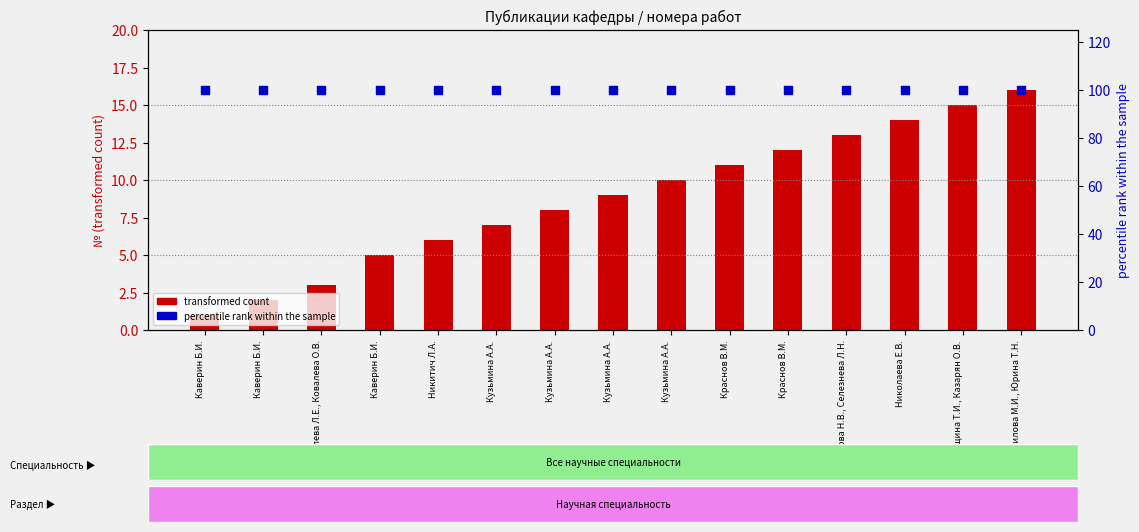

Which series contains the highest Y value?

percentile rank within the sample